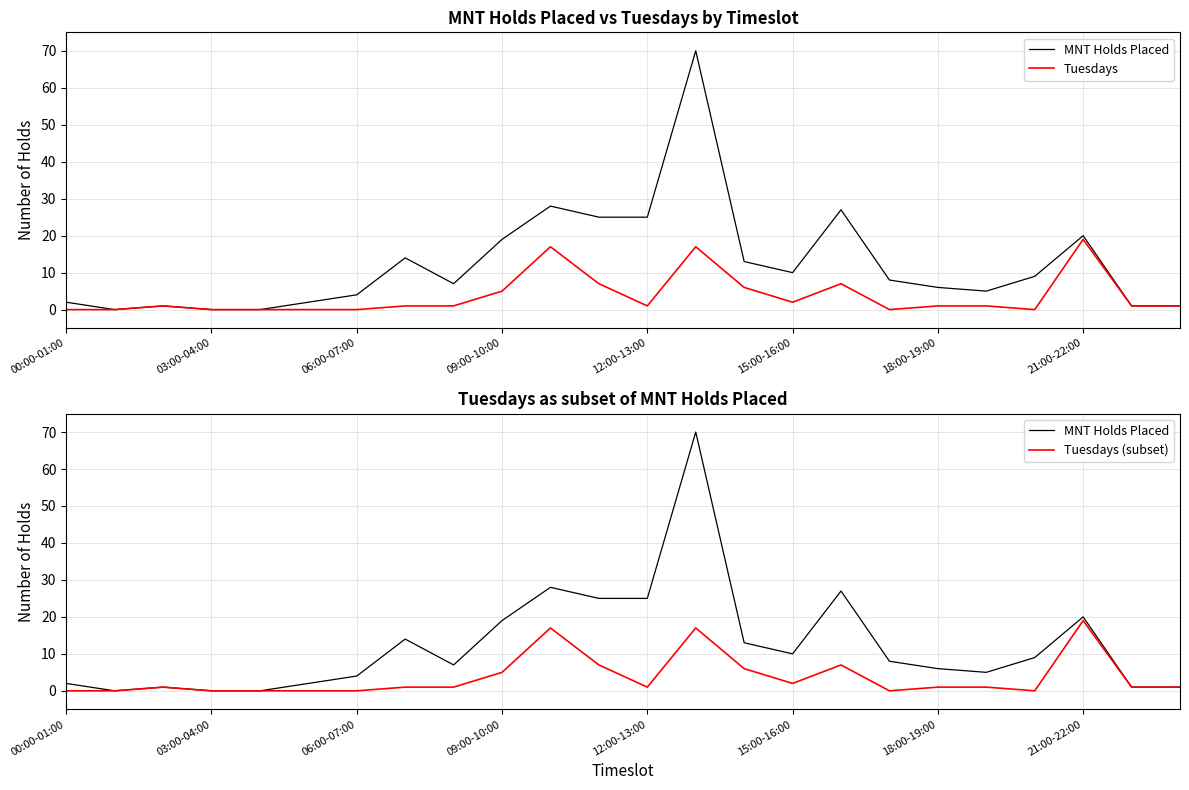

What are all the series names shown in the legend?

MNT Holds Placed, Tuesdays, Tuesdays (subset)